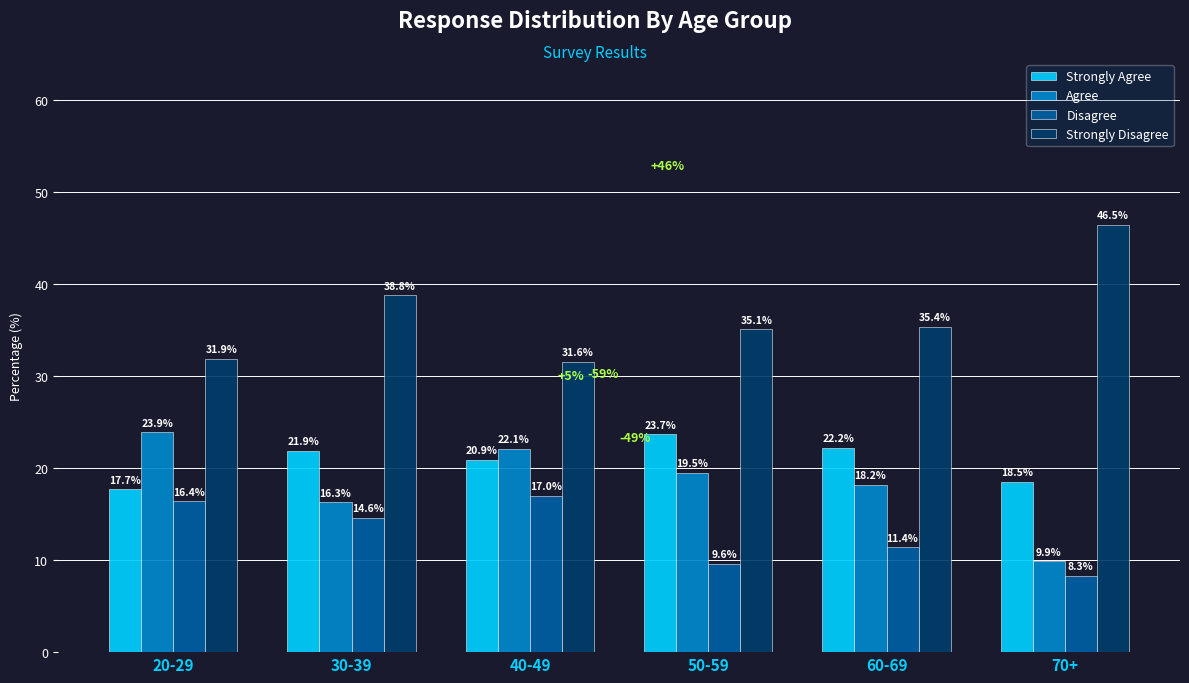

How many values in the Strongly Agree series exceed 21?

3